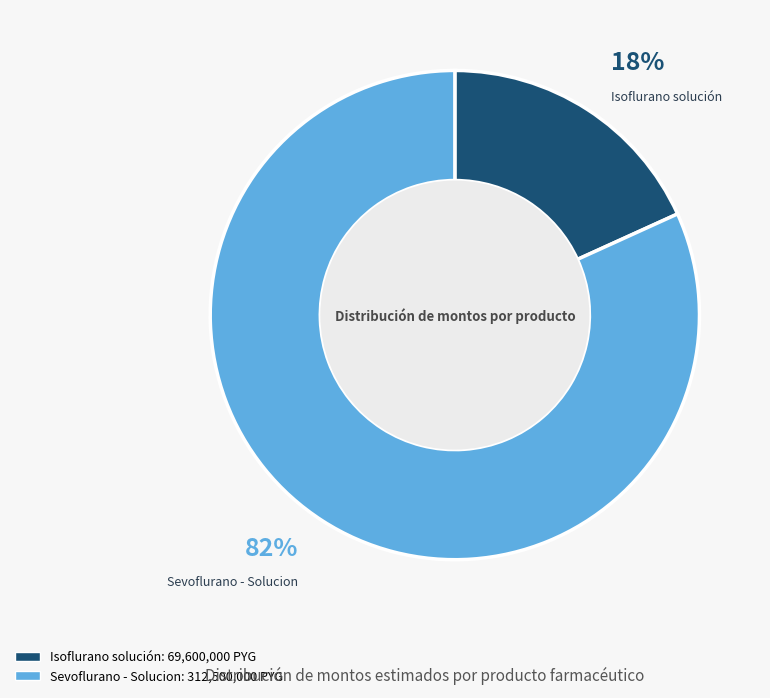

How many segments does this pie chart have?

2